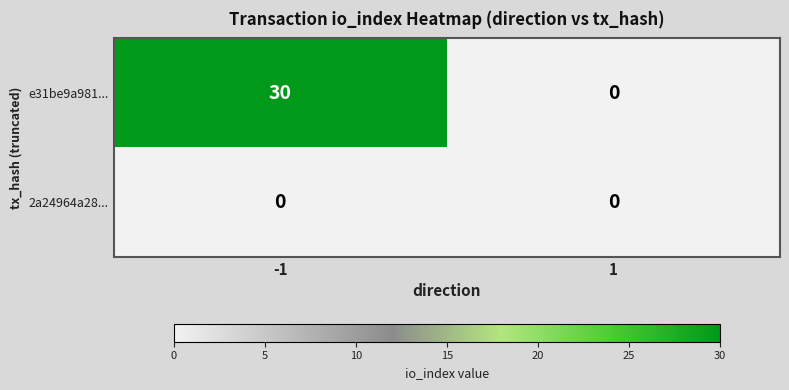

How many categories are shown in the chart?

2